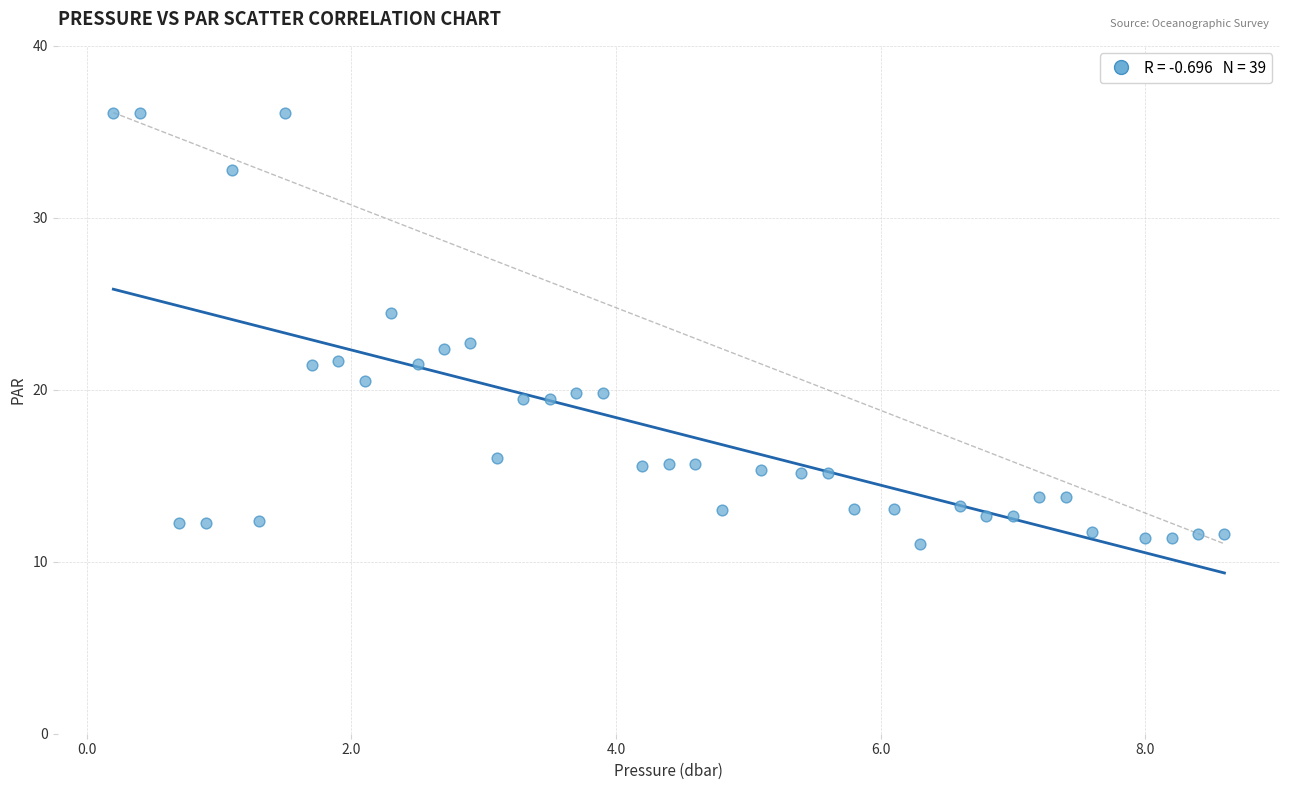

What is the range of X values (max minus min)?

8.4